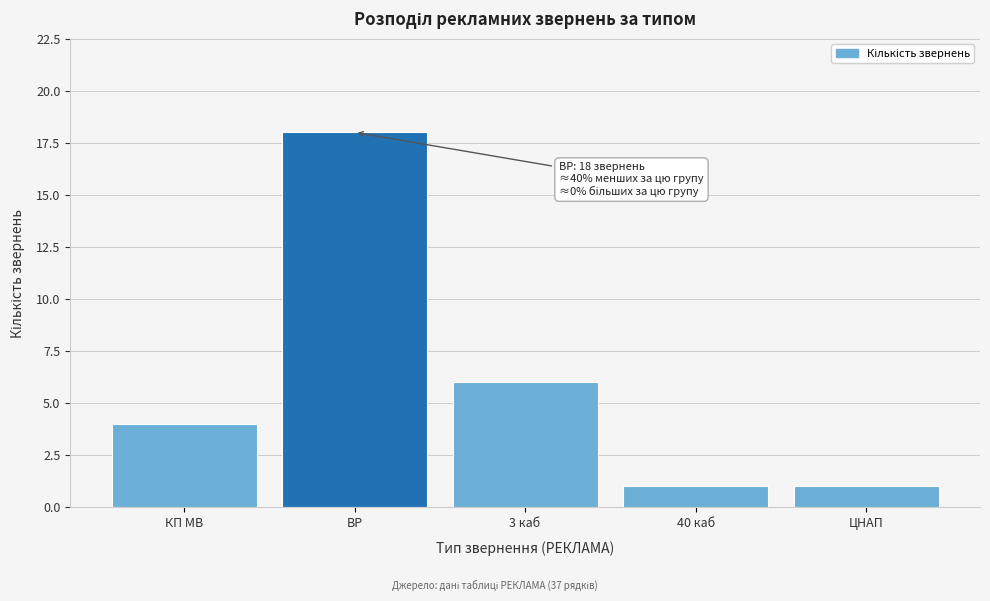

Reading right to left, transcribe all the data shown in this chart.

1	1	6	18	4